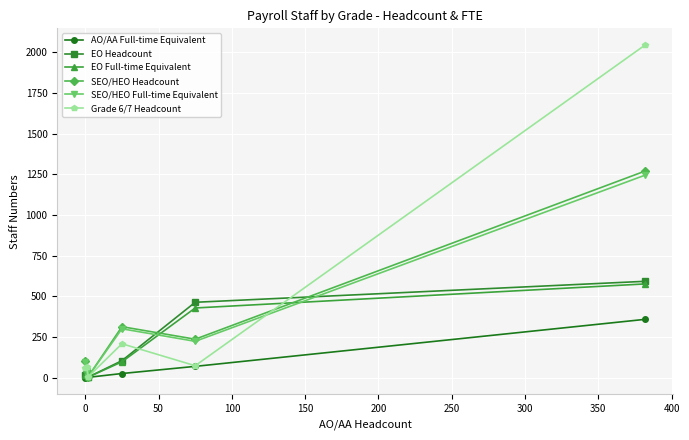

How many lines are shown in the chart?

6